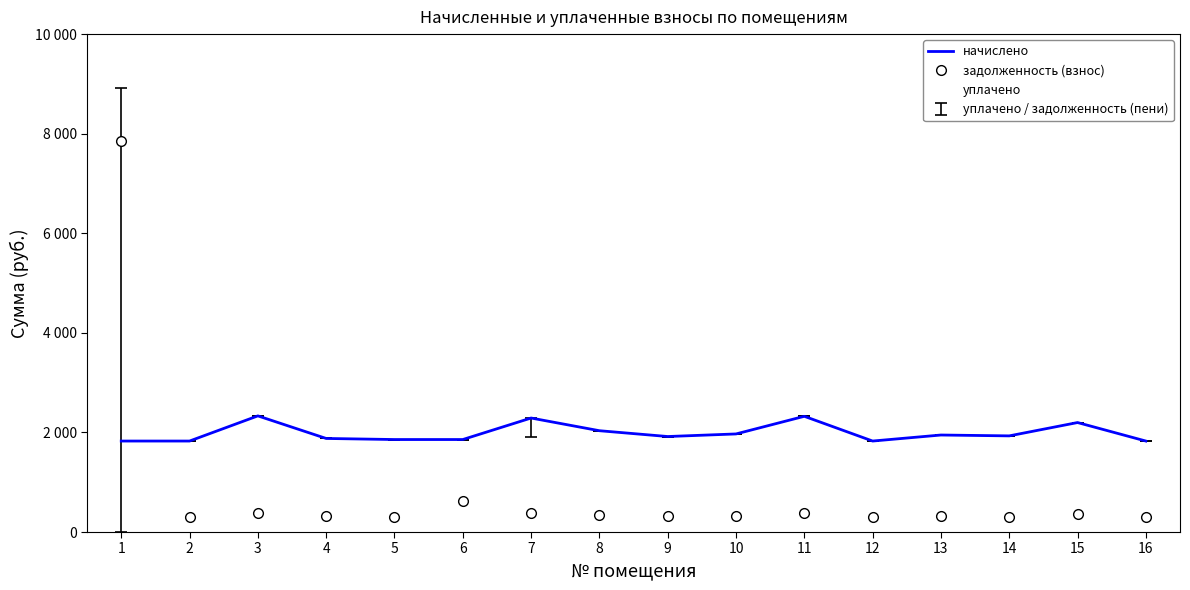

Count the number of categories in the chart.

16